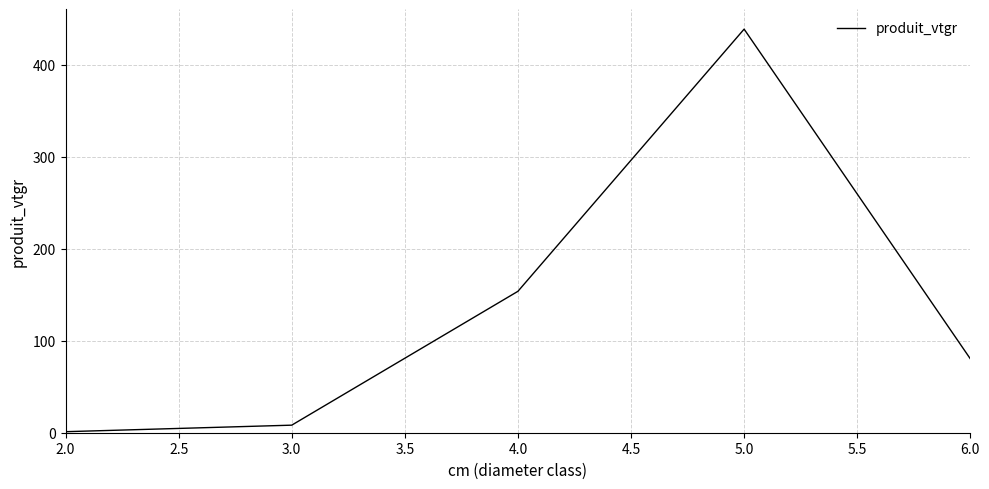

What is the average value?

136.5